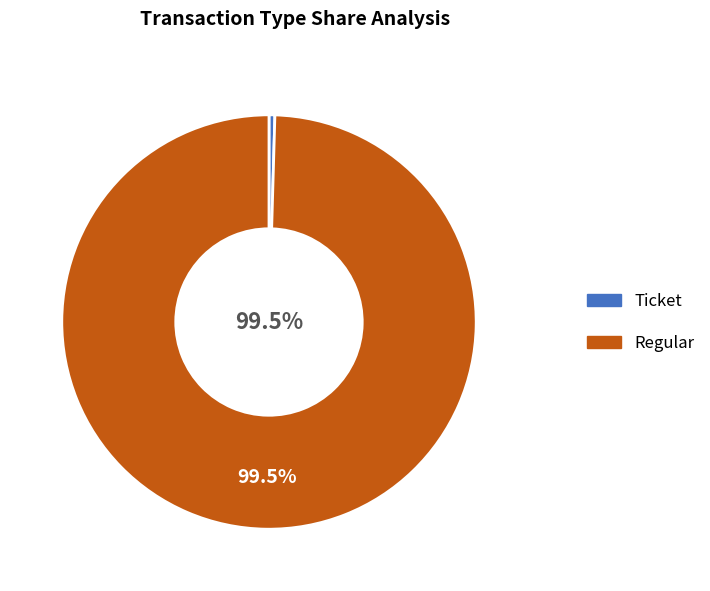

To the nearest percent, what is the combined percentage of Regular and Ticket?

100%